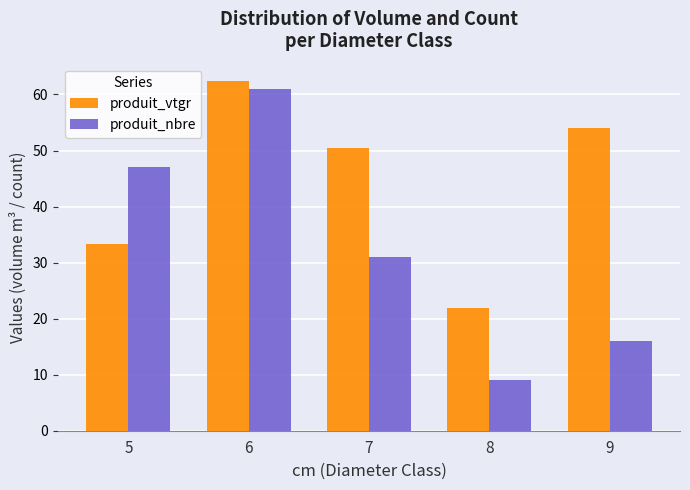

What is the minimum value shown in the chart?

9.0